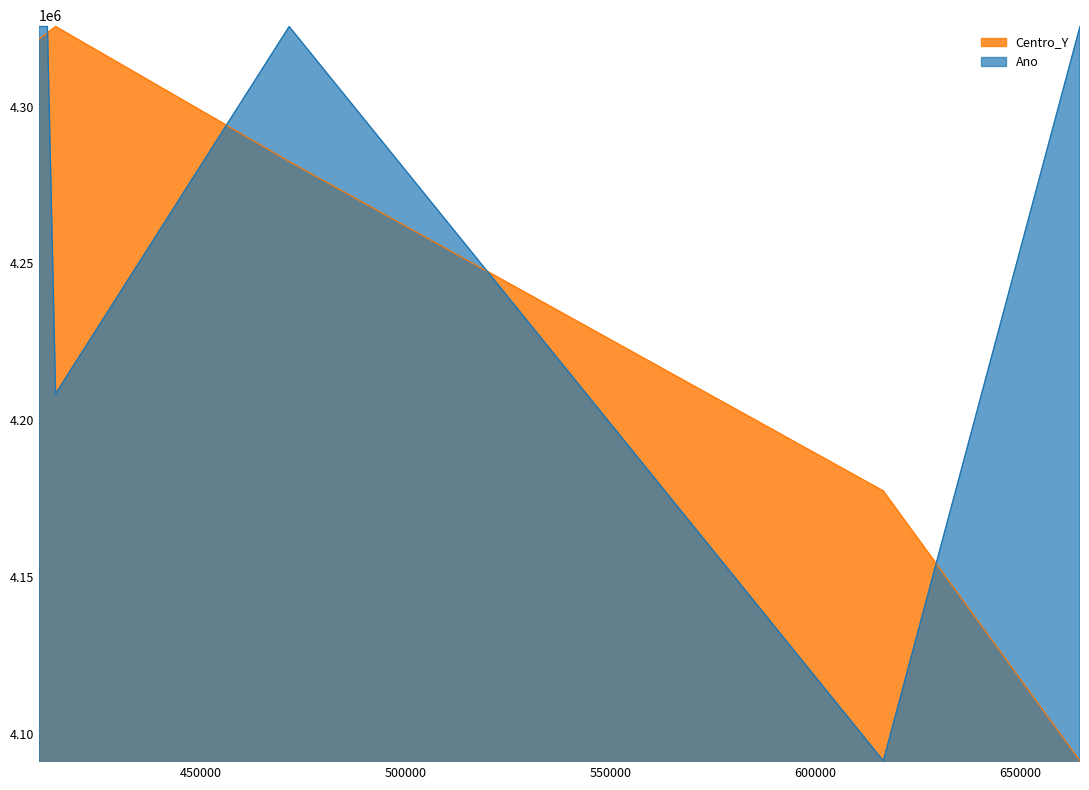

The Centro_Y series shows 5948509 at 414500. True or false?

False